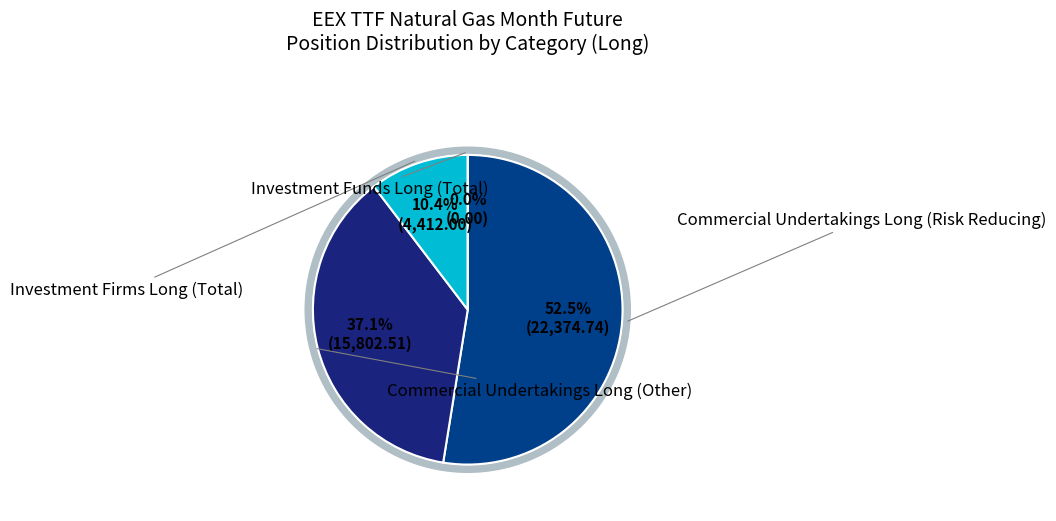

Approximately how many times larger is the value at Commercial Undertakings Long (Other) compared to Commercial Undertakings Long (Risk Reducing)?

0.7